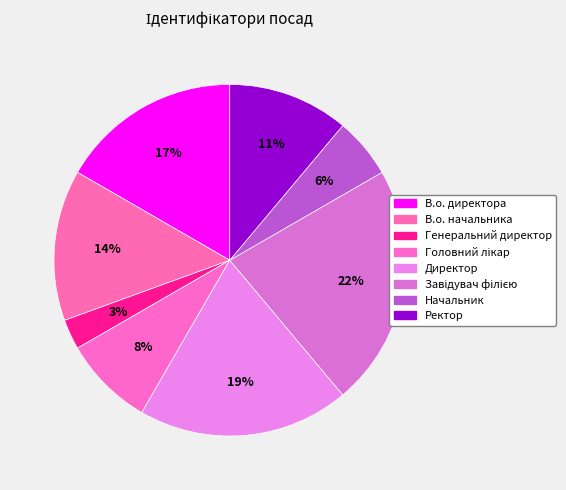

How many slices are in this pie chart?

8